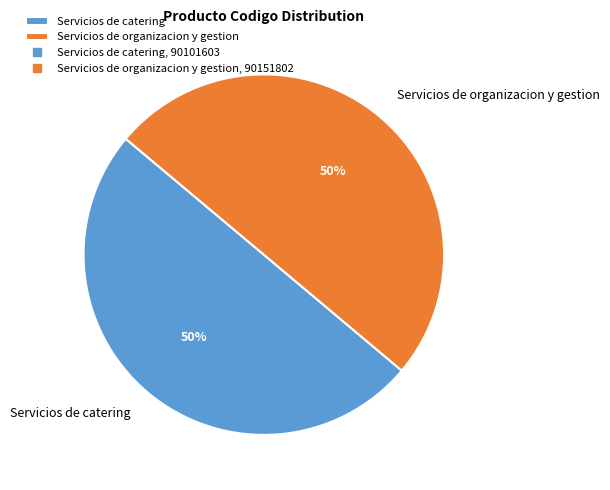

Combined, do Servicios de catering and Servicios de organizacion y gestion account for over 50%?

Yes